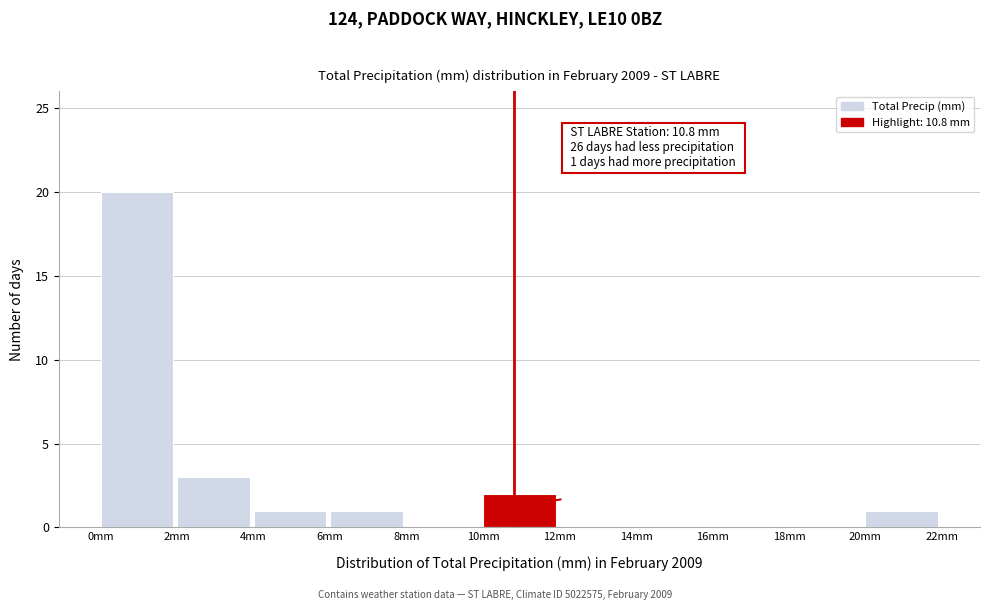

Over which range of the x-axis is the bar tallest?

0 to 2